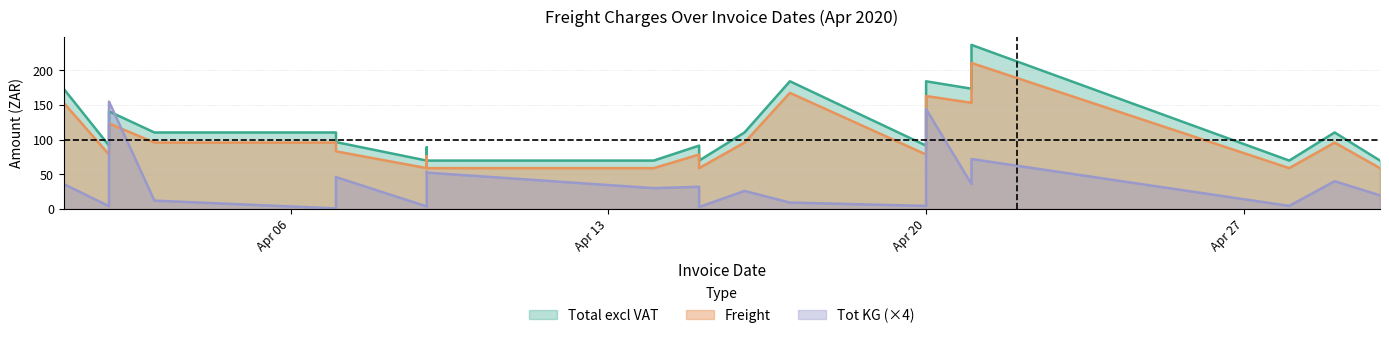

What is the highest value of the Total excl VAT series?

236.6